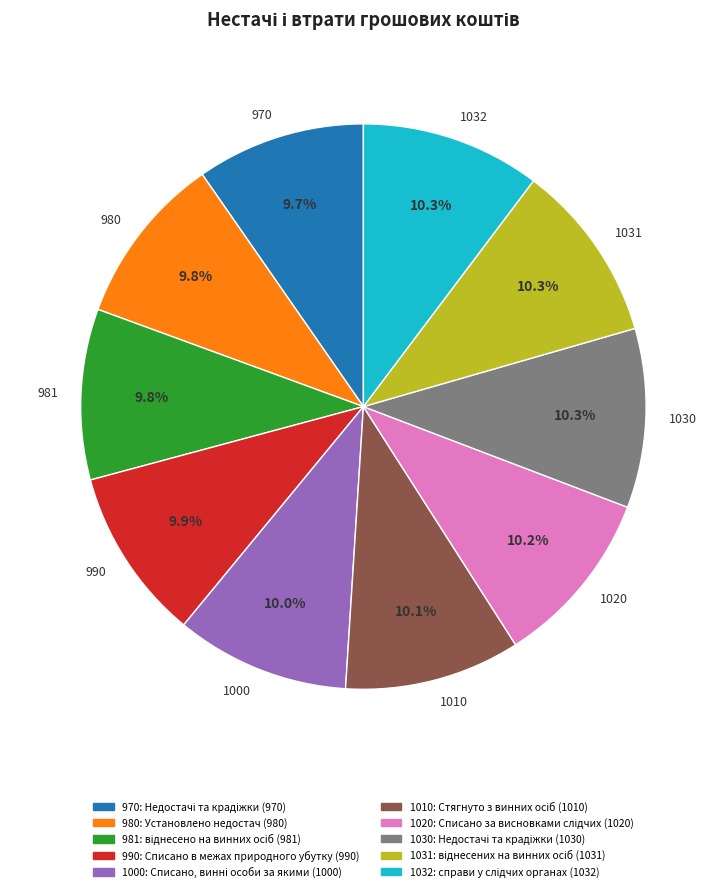

Does any single category account for the majority?

No